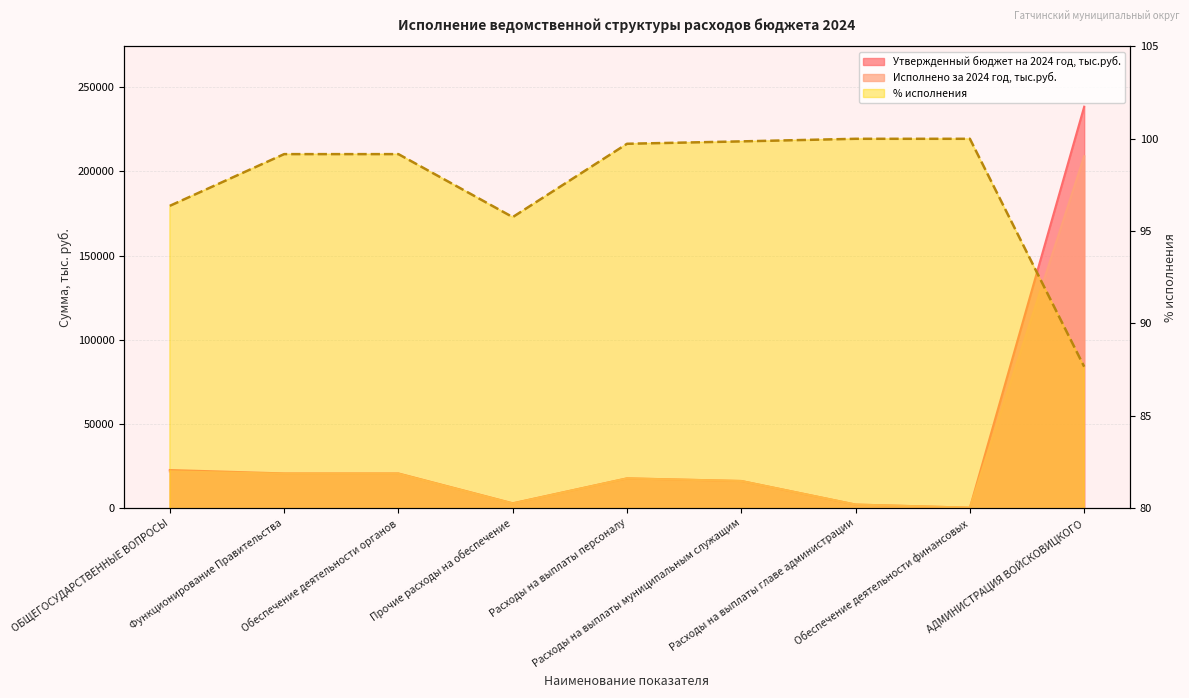

Rank the series at Функционирование Правительства from highest to lowest value.

Утвержденный бюджет на 2024 год, тыс.руб., Исполнено за 2024 год, тыс.руб., % исполнения